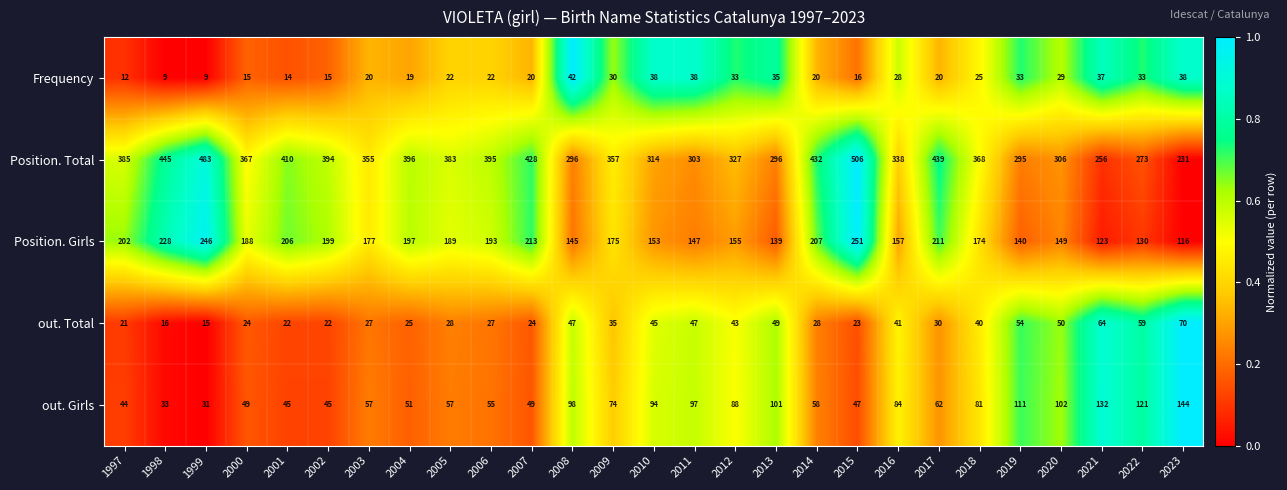

Is it true that Frequency equals 10 at 2020?

False